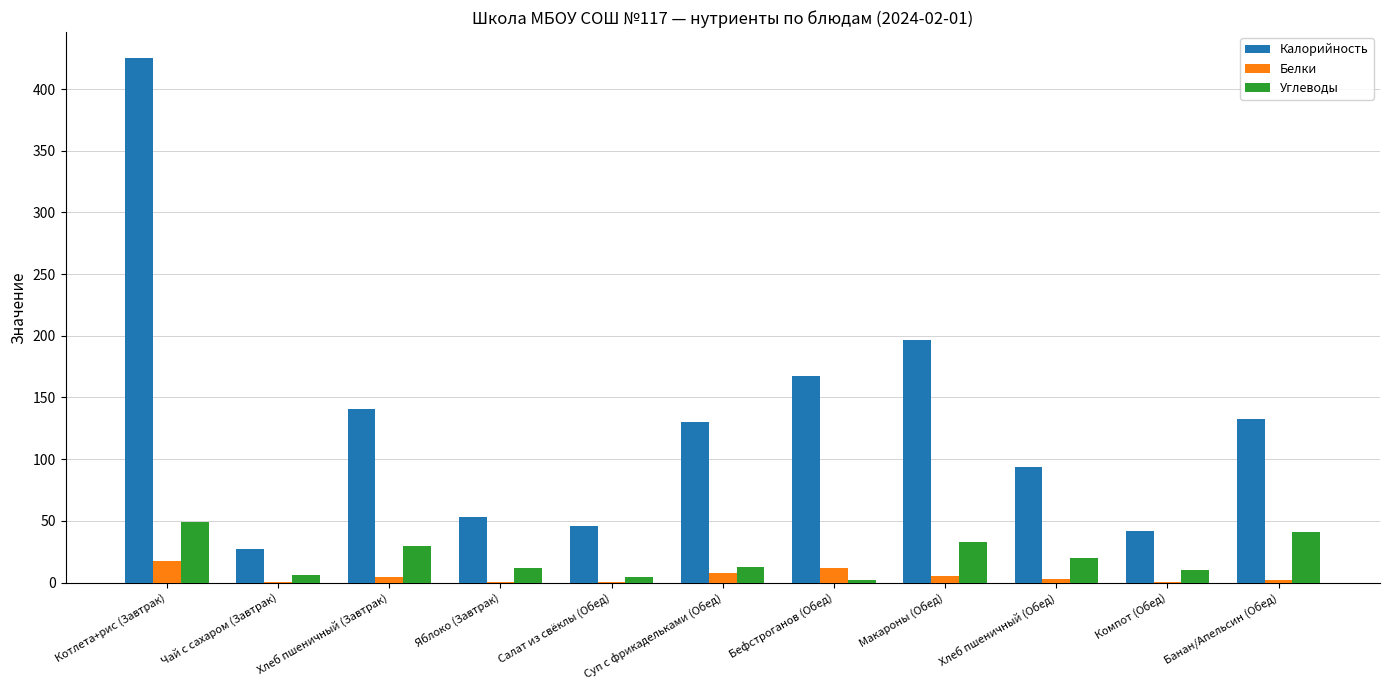

What is the sum of all Белки values?

54.1